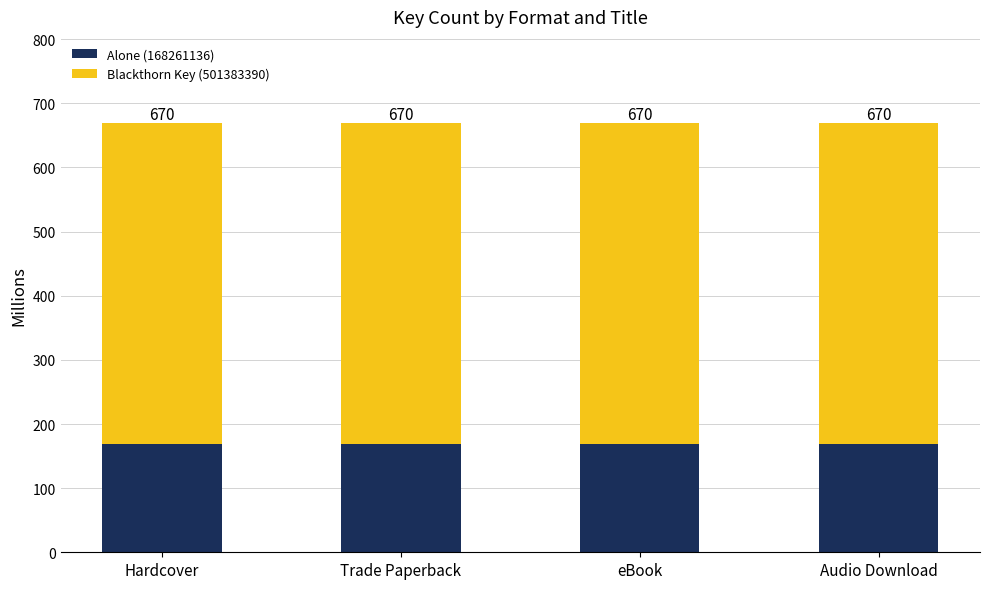

Rank the series by their maximum value, from highest to lowest.

Blackthorn Key (501383390), Alone (168261136)